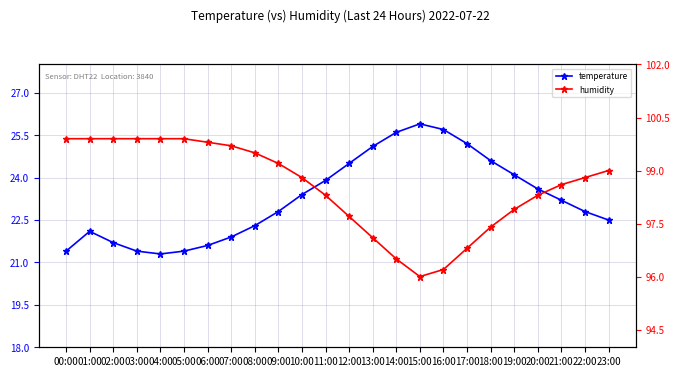

Which series has the largest range (max minus min)?

temperature